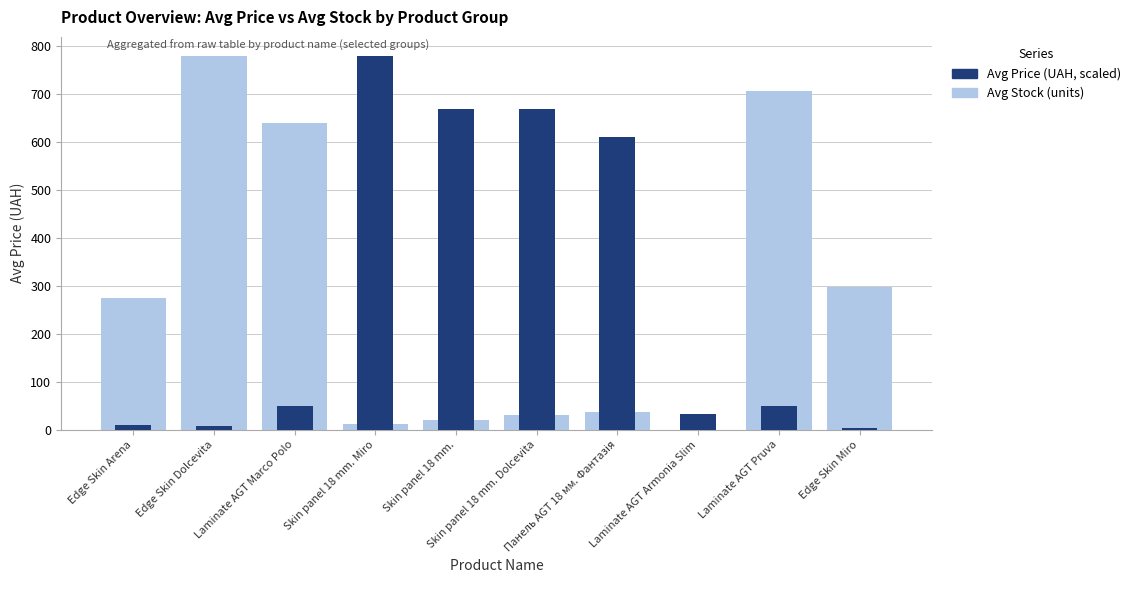

What is the approximate value of Avg Price (UAH, scaled) at Edge Skin Miro?

2.8